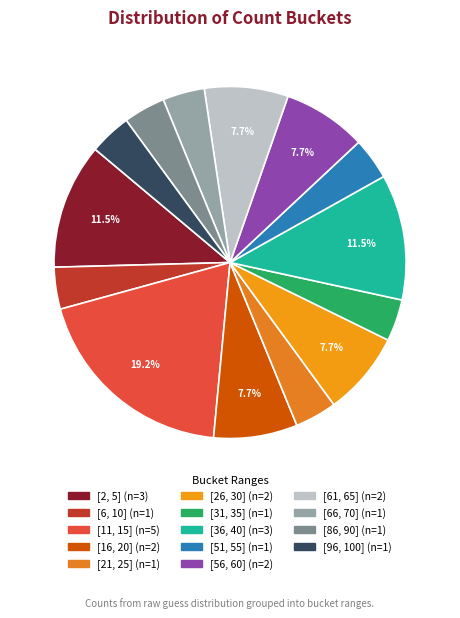

How many slices are in this pie chart?

14